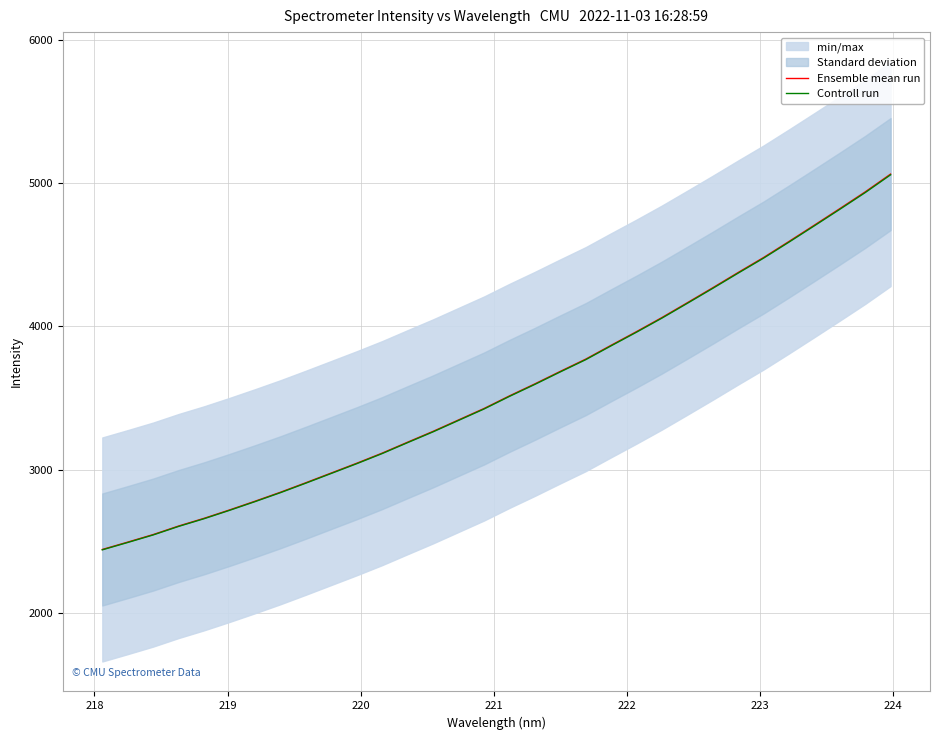

List the series in order of their overall mean, lowest first.

Controll run, Ensemble mean run